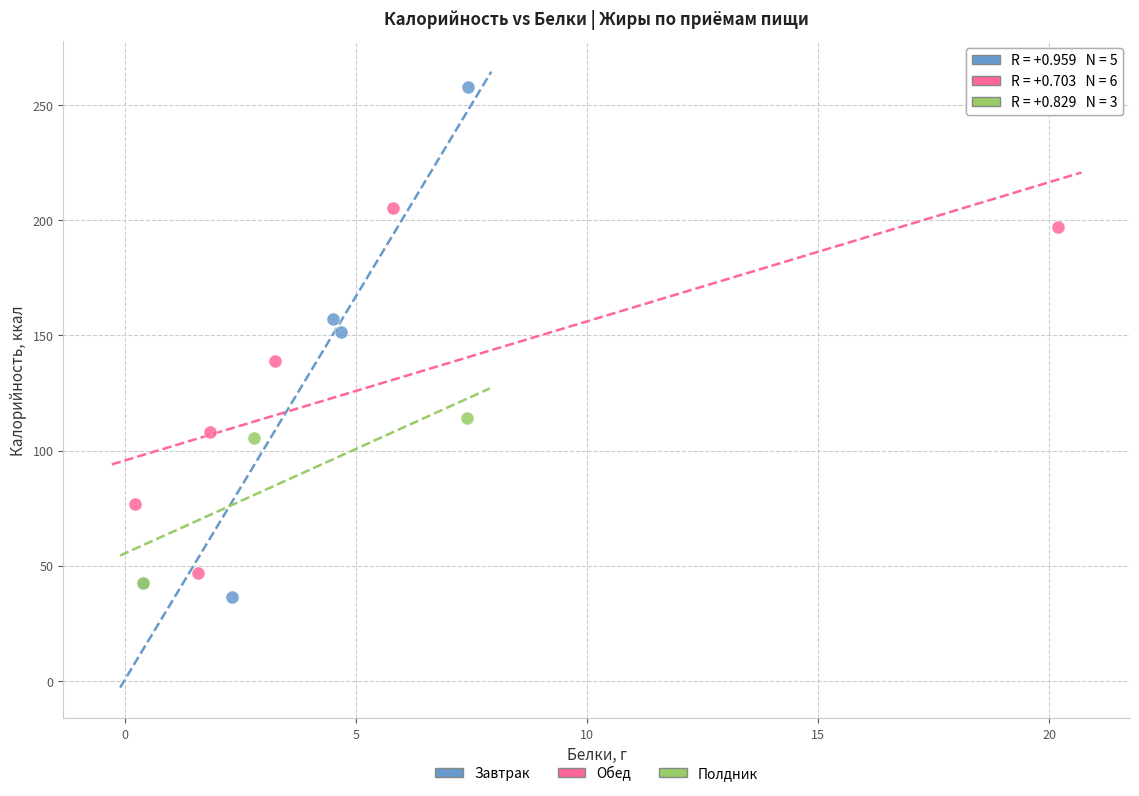

Which series contains the highest Y value?

Завтрак